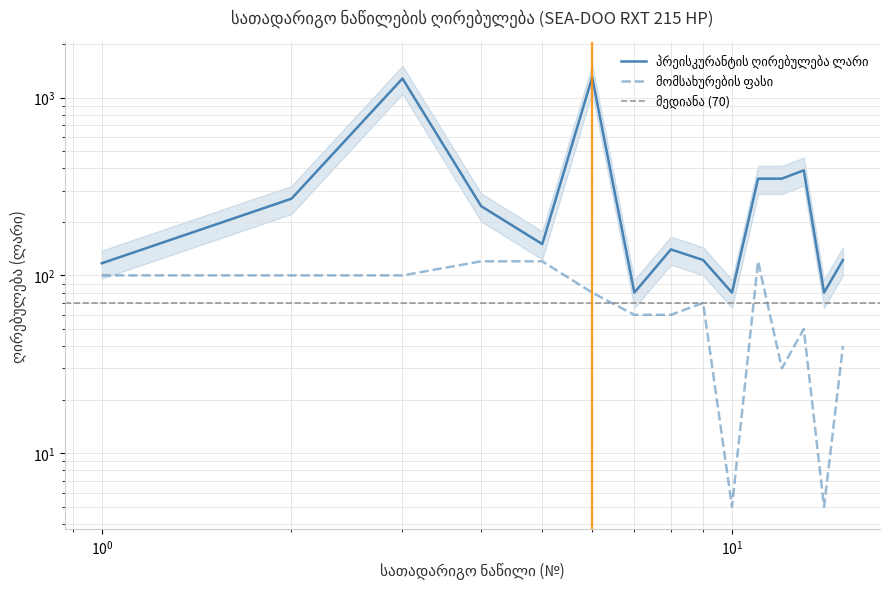

In მომსახურების ფასი, how many points are higher than both neighbors (excluding endpoints)?

3